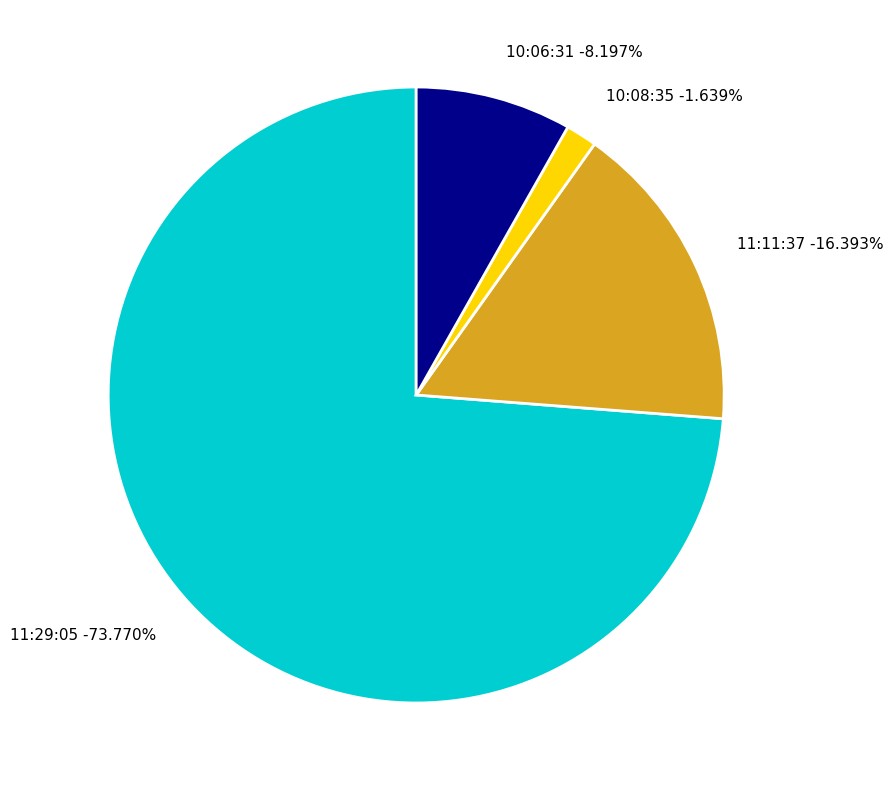

What is the smallest slice in the pie chart?

10:08:35